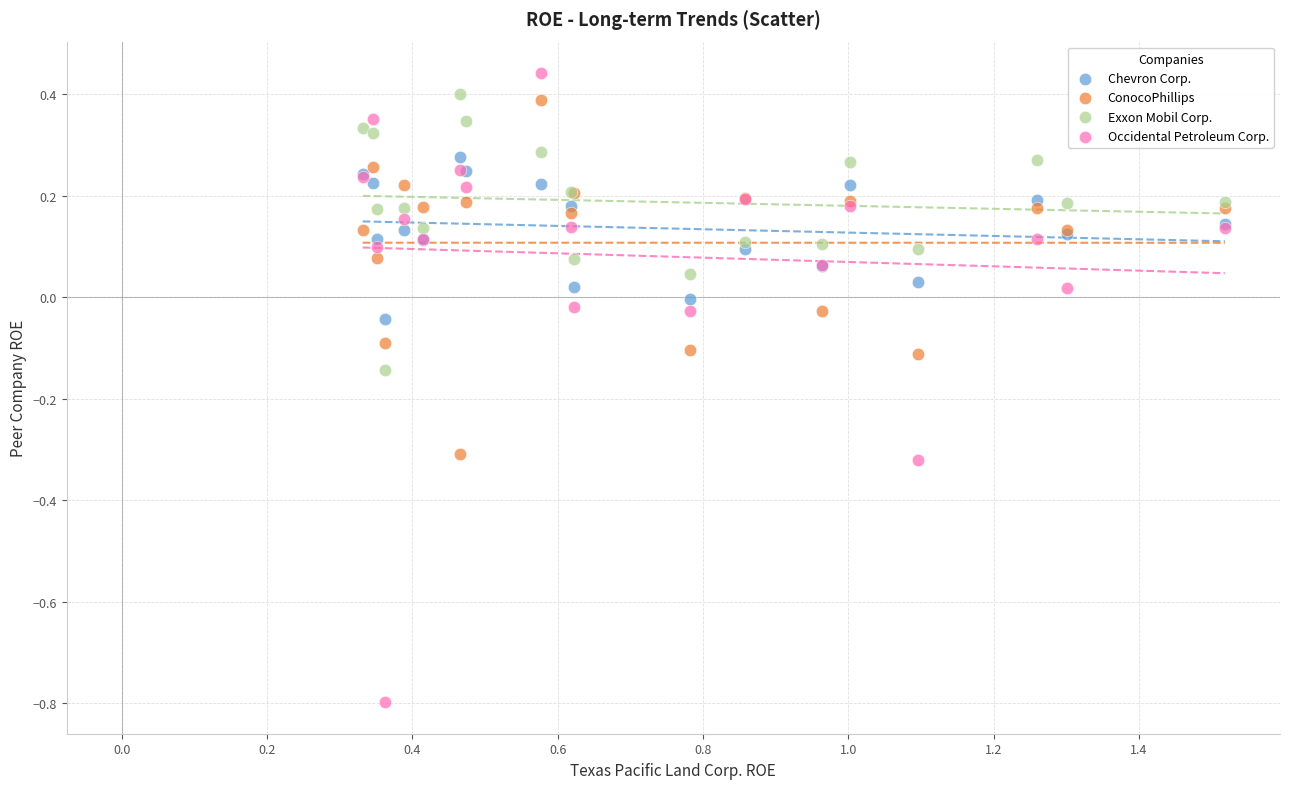

What is the X range (max minus min) for the scatter plot?

1.2